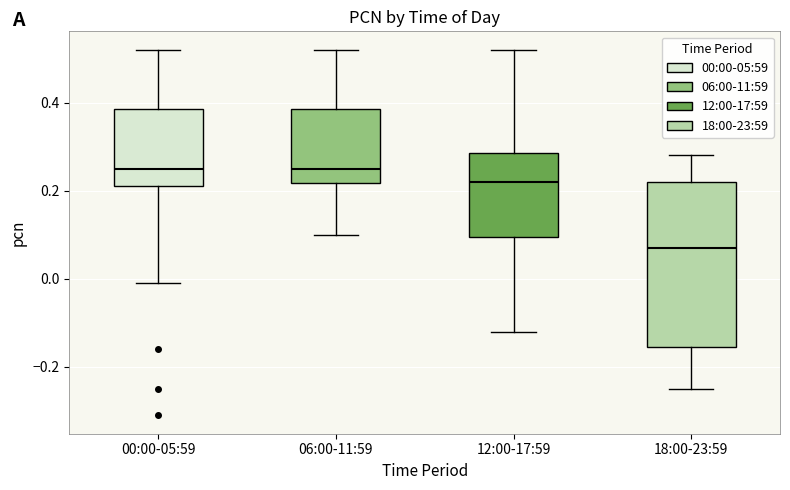

Where does the median line of the box for 00:00-05:59 sit on the y-axis? The values are not printed on the chart, so give them approximately, as read against the axis.

0.26